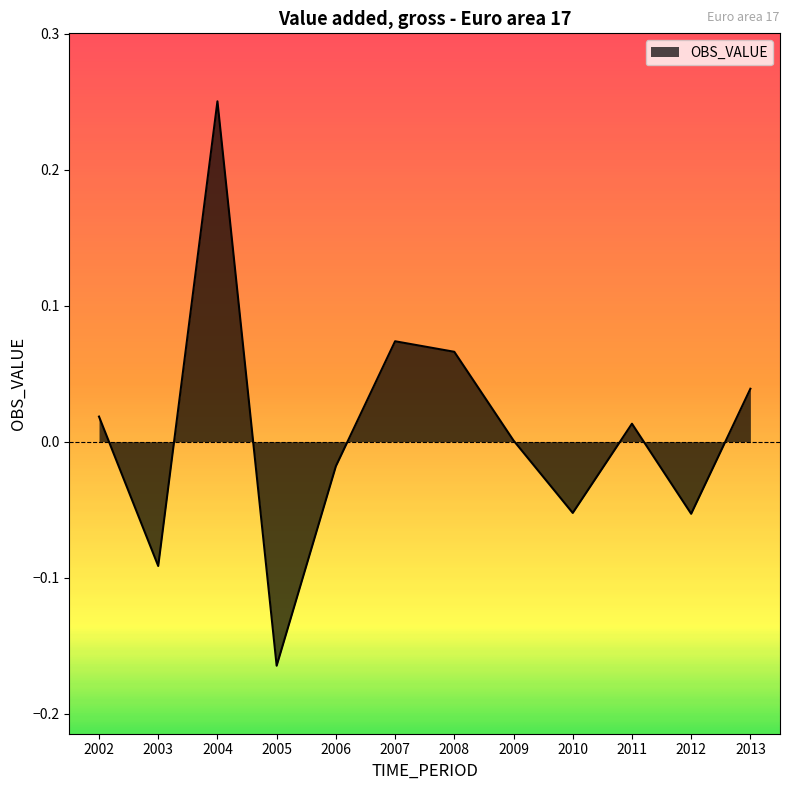

Between 2007 and 2006, which is larger?

2007